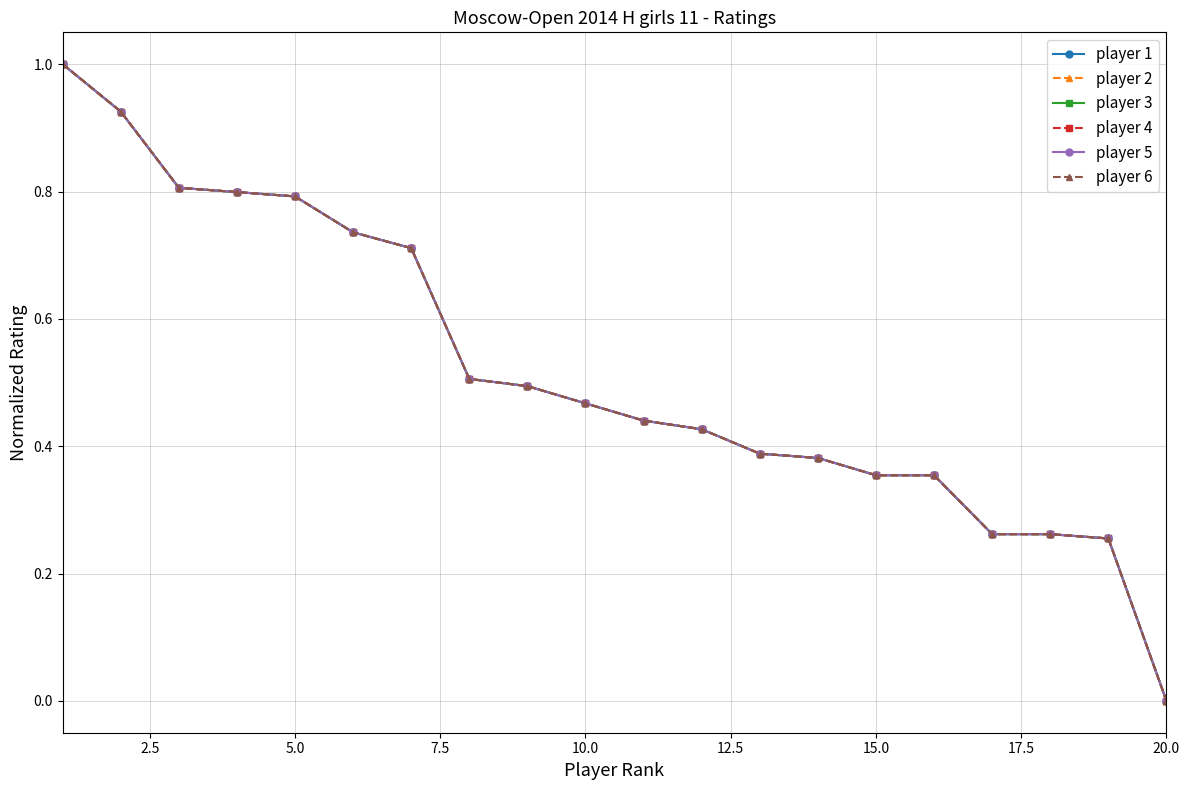

True or false: player 2 and player 4 cross at least once.

False